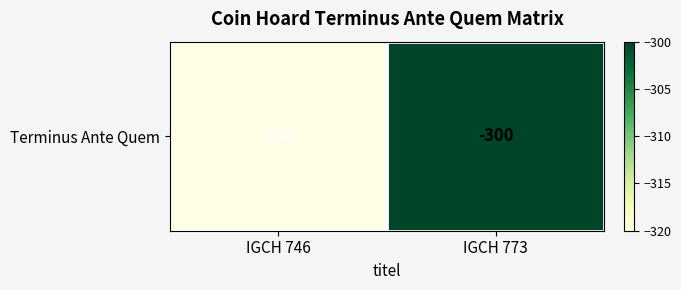

The value at IGCH 746 is -320. True or false?

True